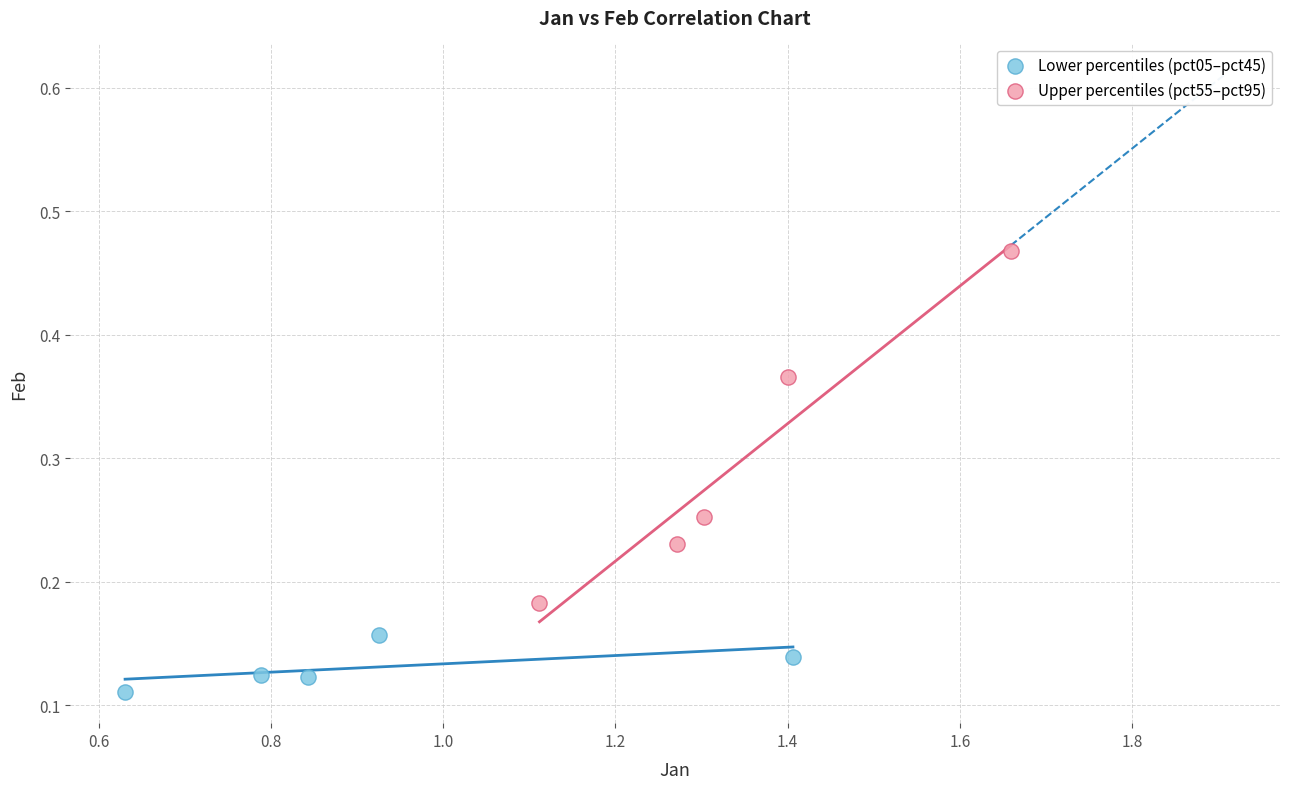

Which series reaches the minimum Y coordinate?

Lower percentiles (pct05–pct45)